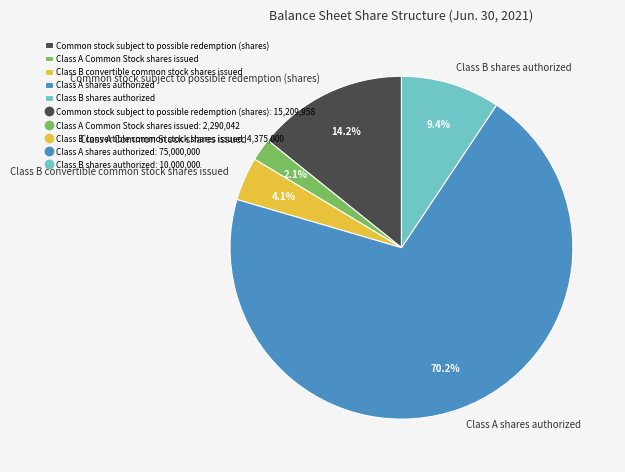

True or false: Class A Common Stock shares issued accounts for 2% of the total.

True